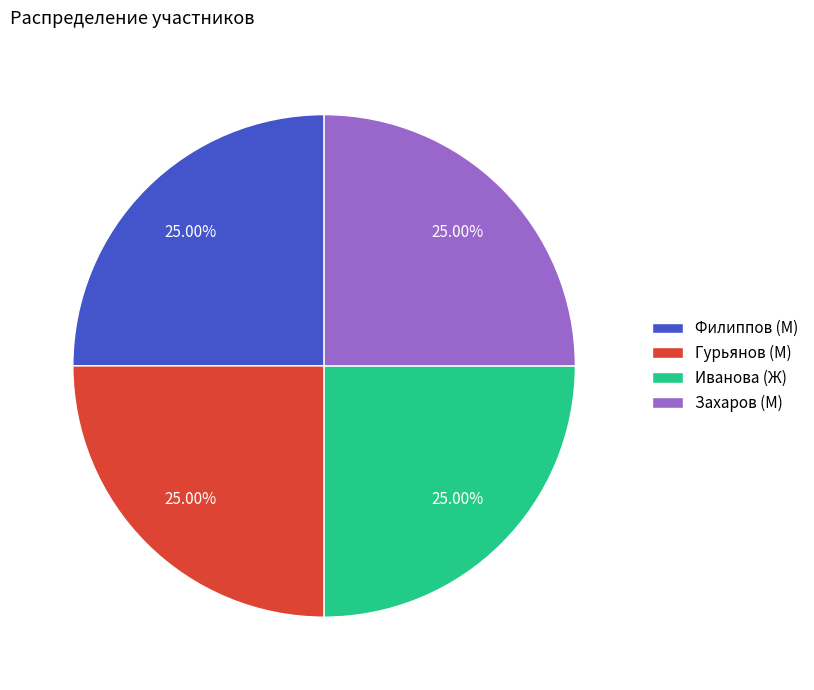

Approximately how many times larger is the value at Филиппов (М) compared to Иванова (Ж)?

1.0